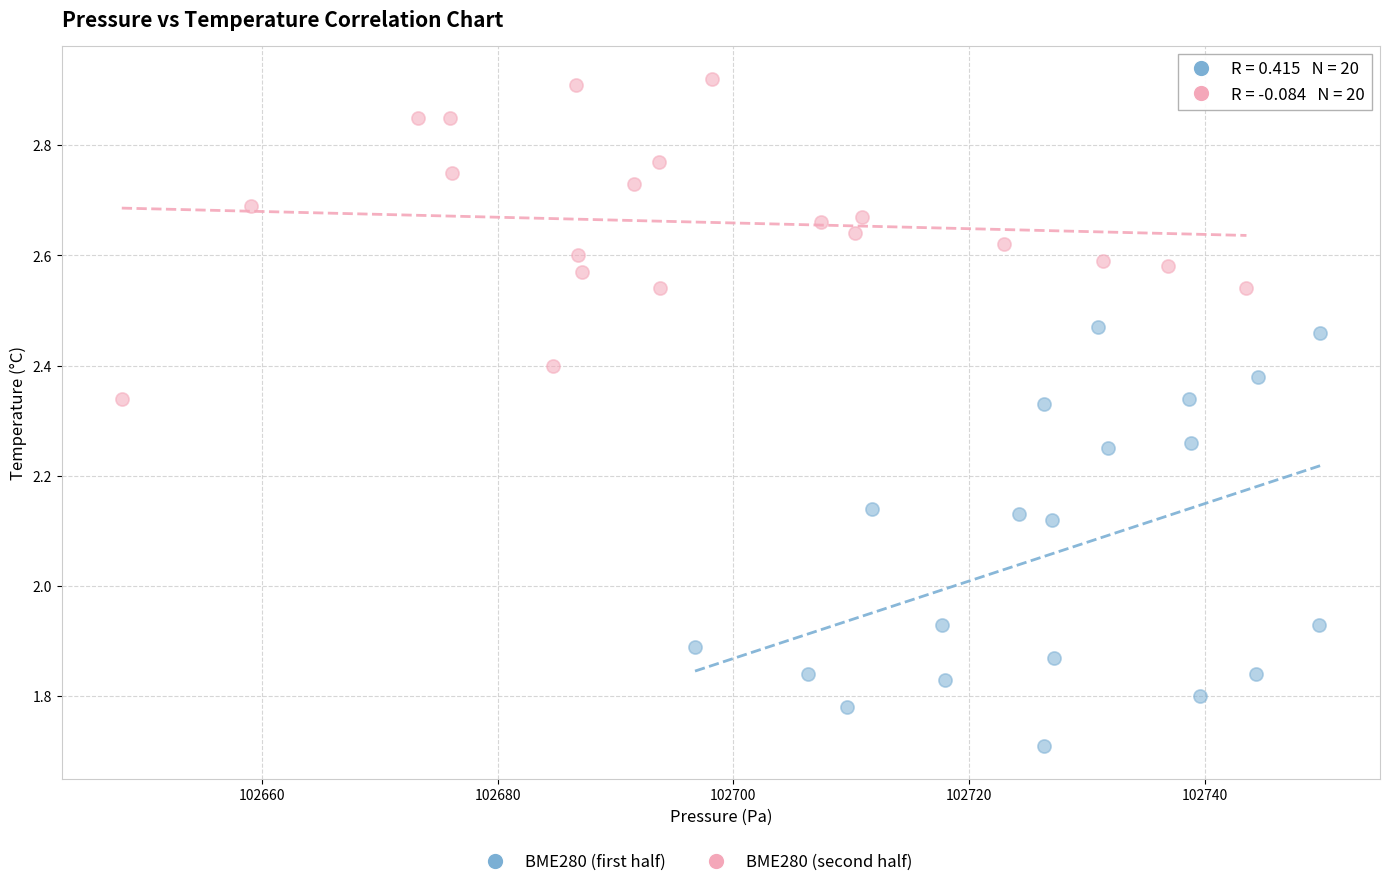

Which series contains the lowest Y value?

BME280 (first half)